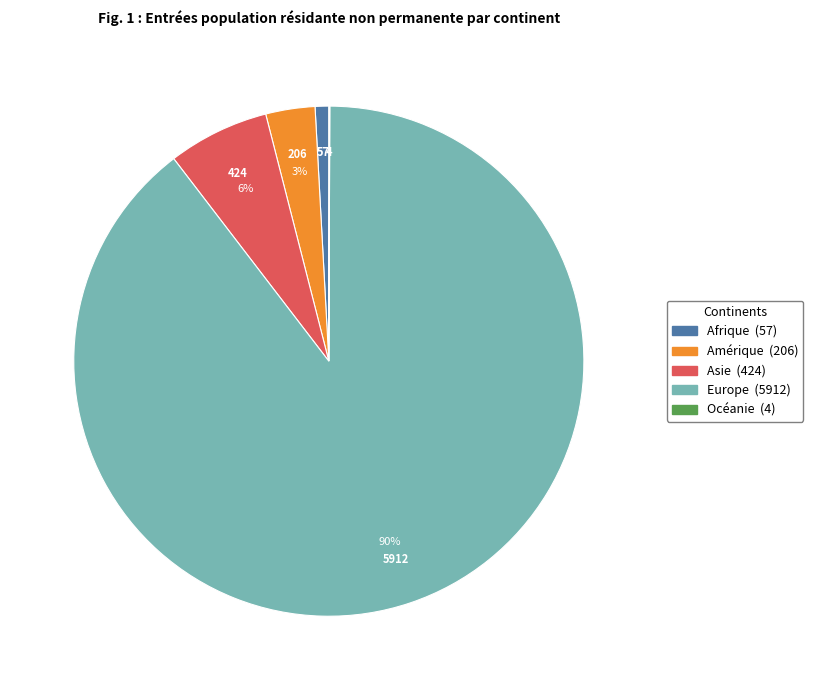

Which has a higher value, Europe or Asie?

Europe